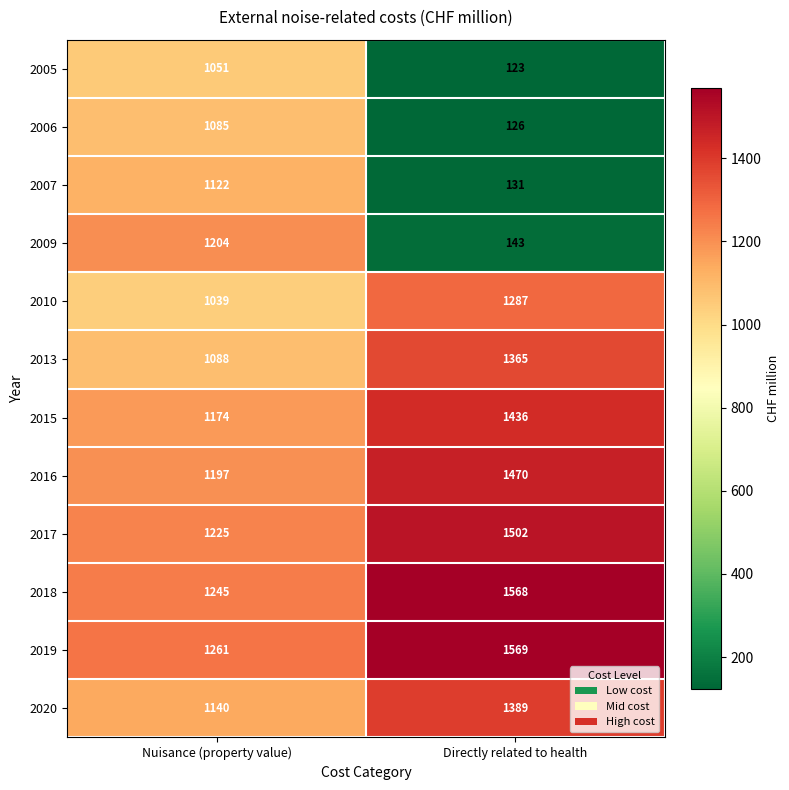

The 2018 series shows 1568 at Directly related to health. True or false?

True